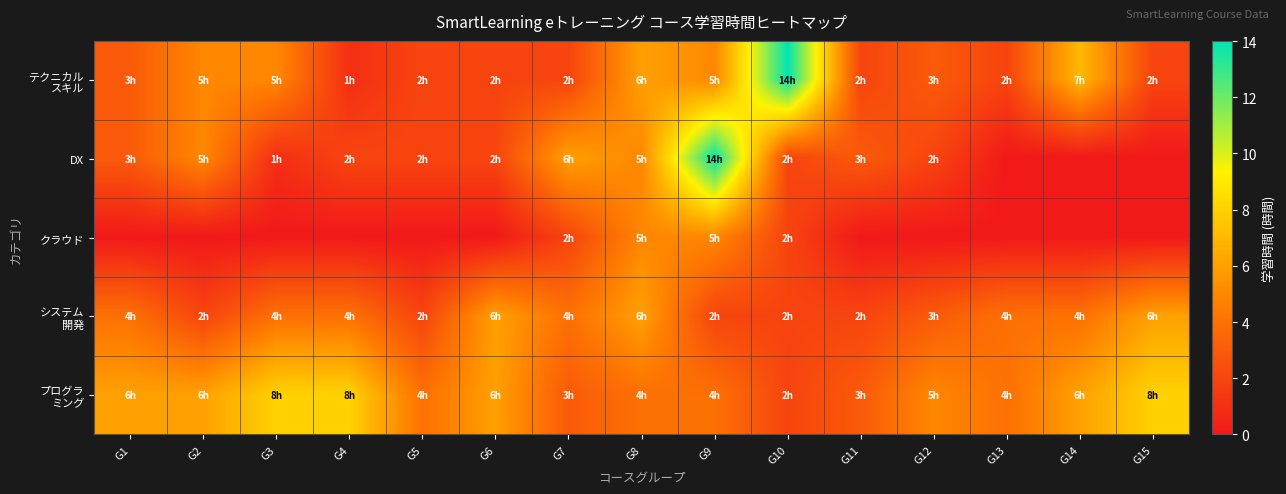

What is the total value across all series at G6?

16